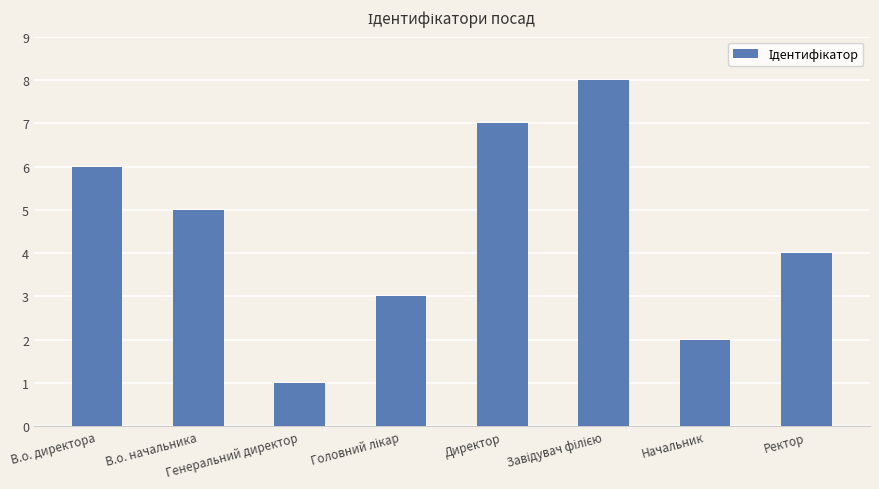

What is the difference between the maximum and minimum values?

7